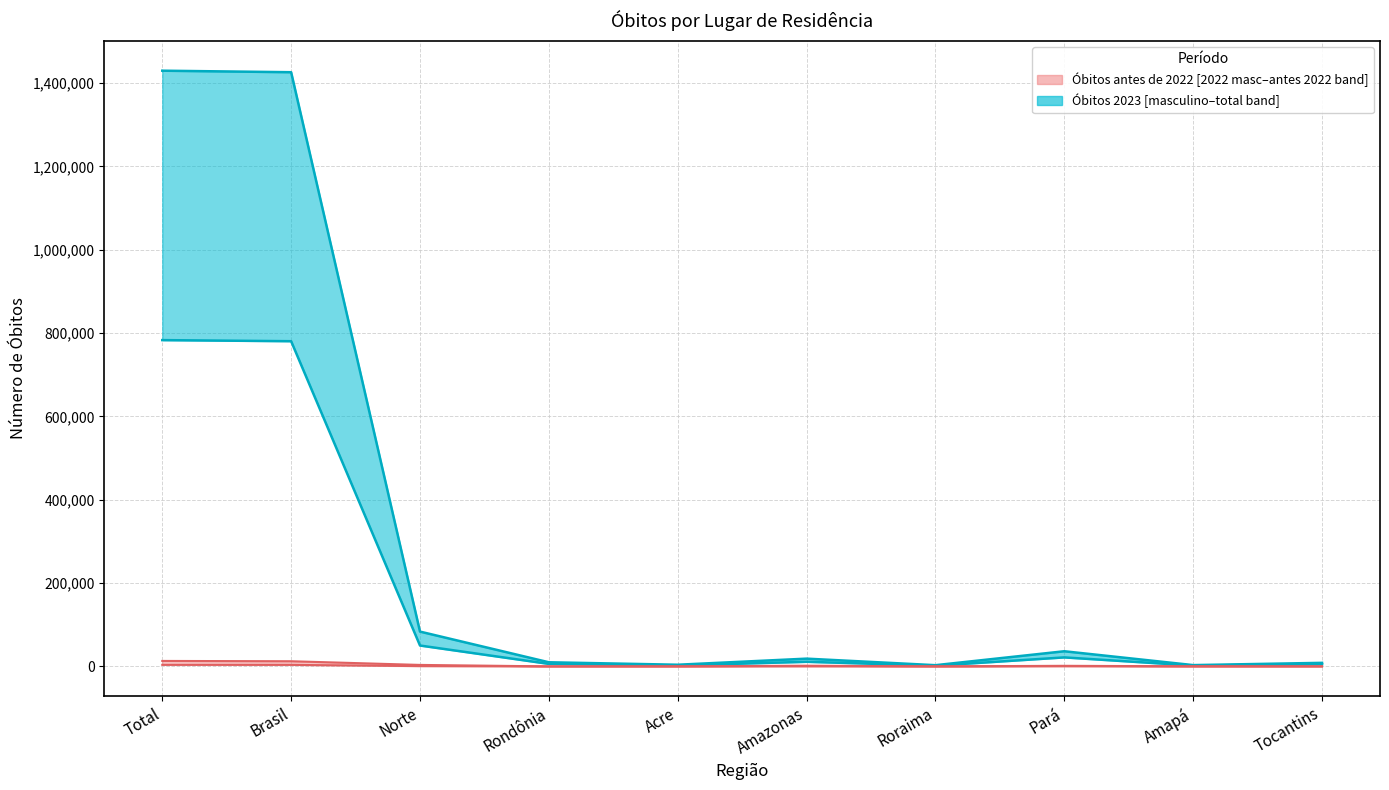

Which category has the lowest value across all series?

Roraima